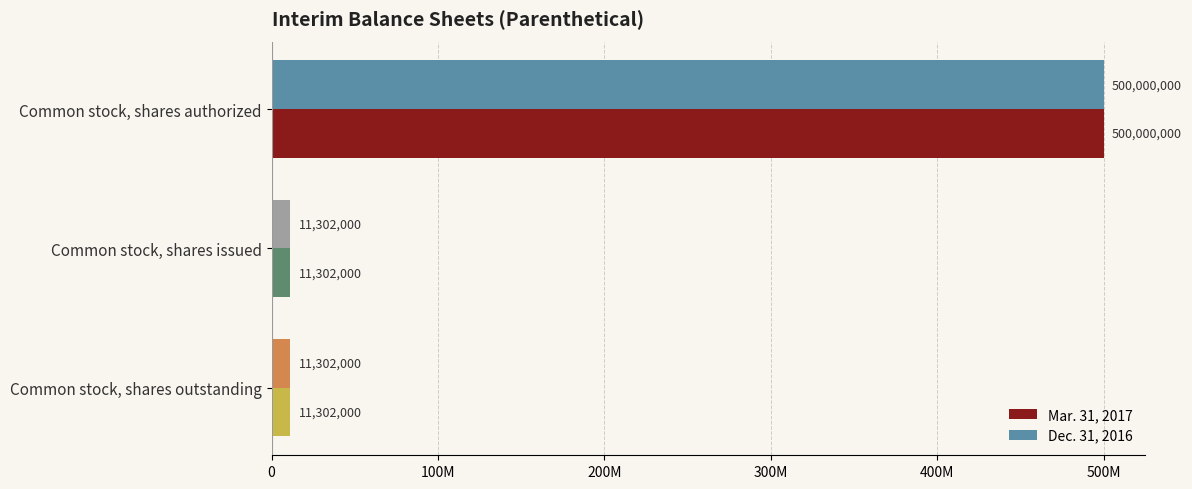

What are all the series names shown in the legend?

Mar. 31, 2017, Dec. 31, 2016